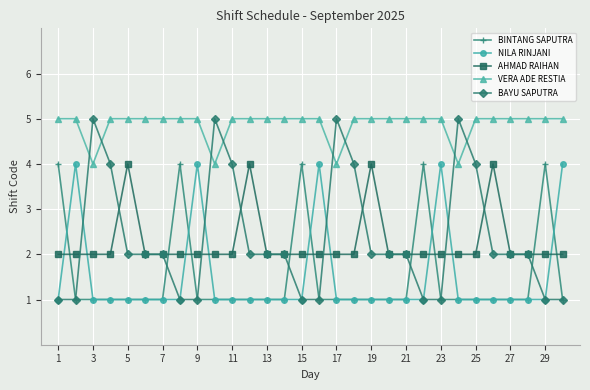

Which series has the largest total across all categories?

VERA ADE RESTIA